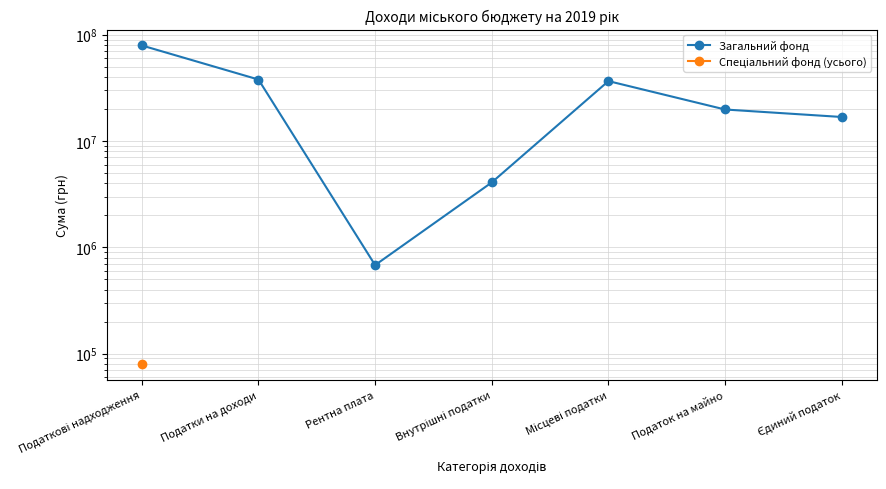

What are all the series names shown in the legend?

Загальний фонд, Спеціальний фонд (усього)